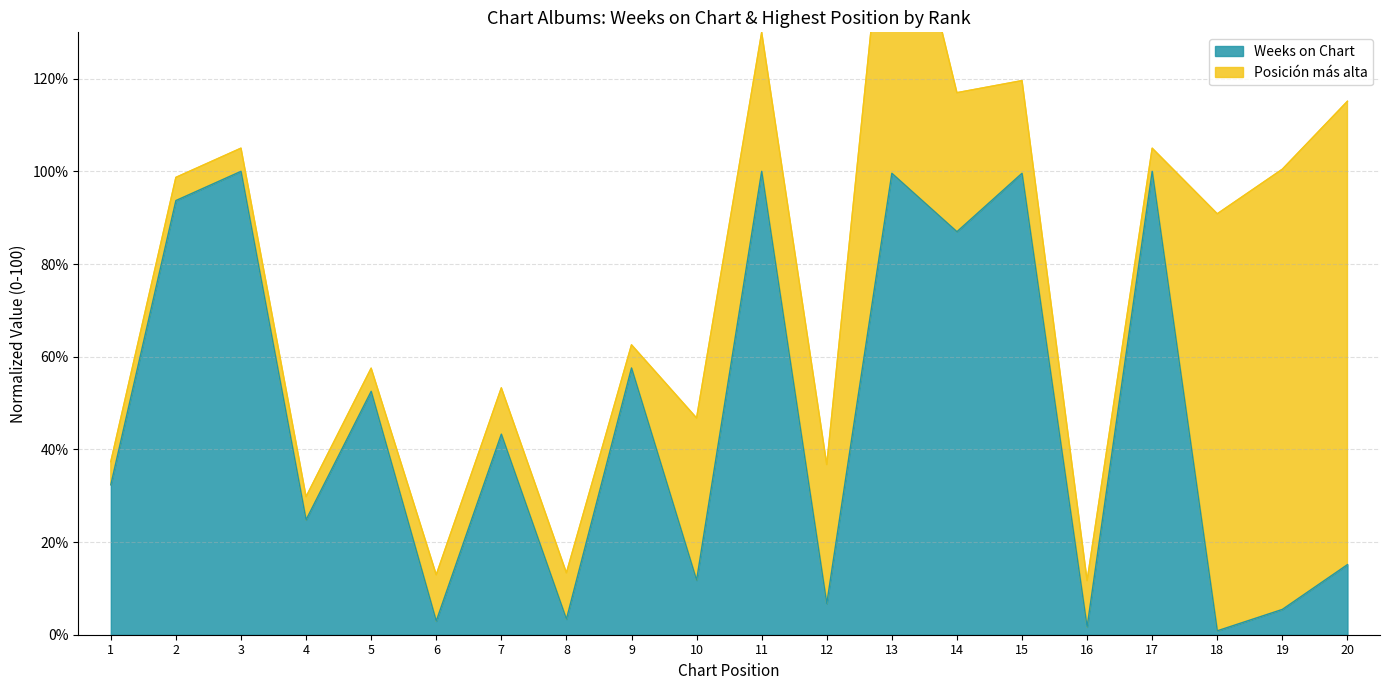

What is the greatest value displayed?

100.0